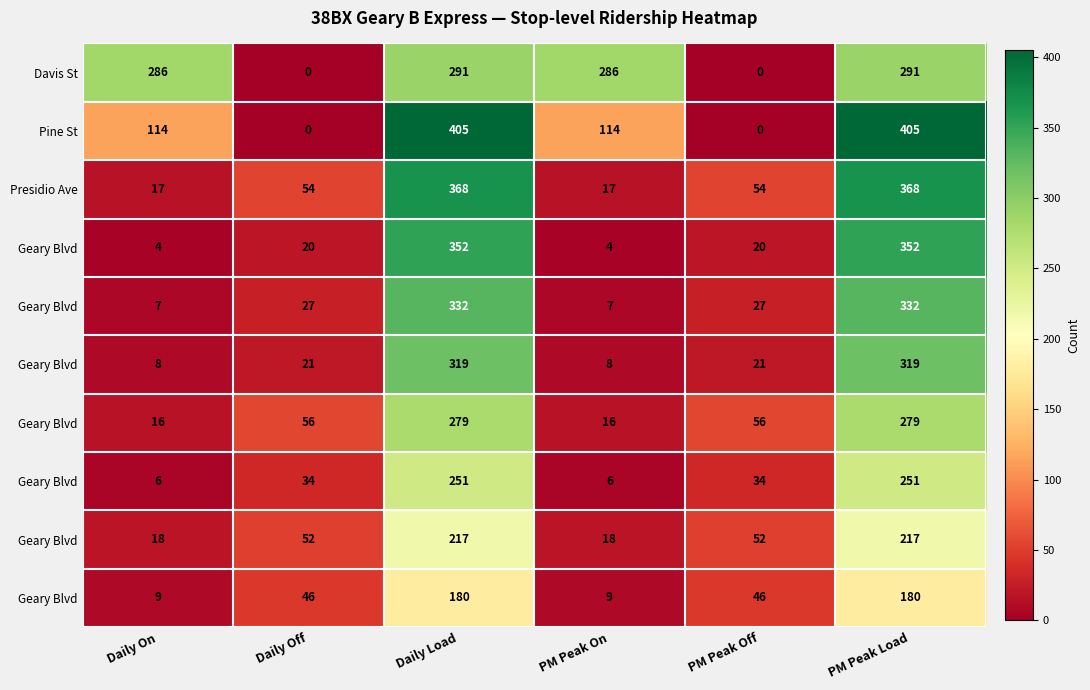

What is the total value across all series at Daily On?

485